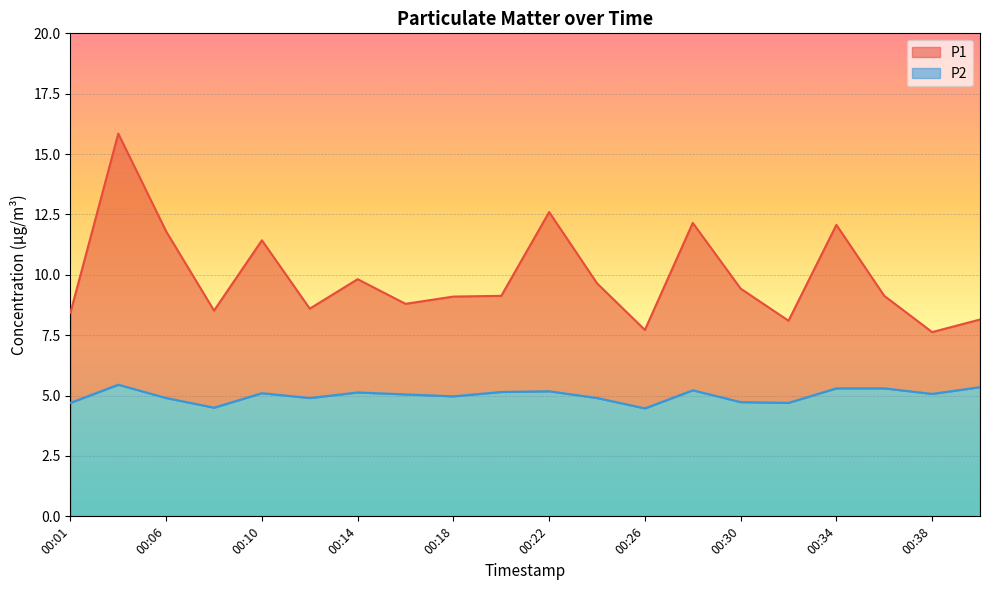

Where does the P2 series first go above 5?

00:03